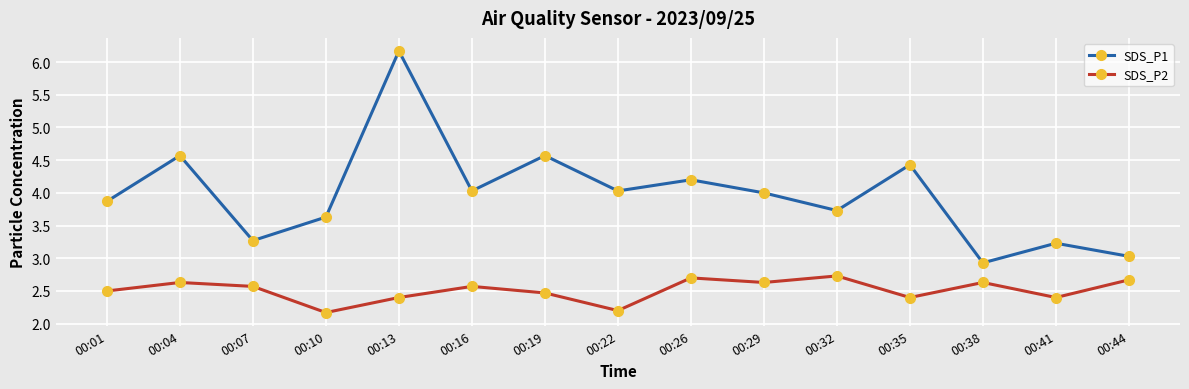

The SDS_P1 series shows 3.0 at 00:44. True or false?

True